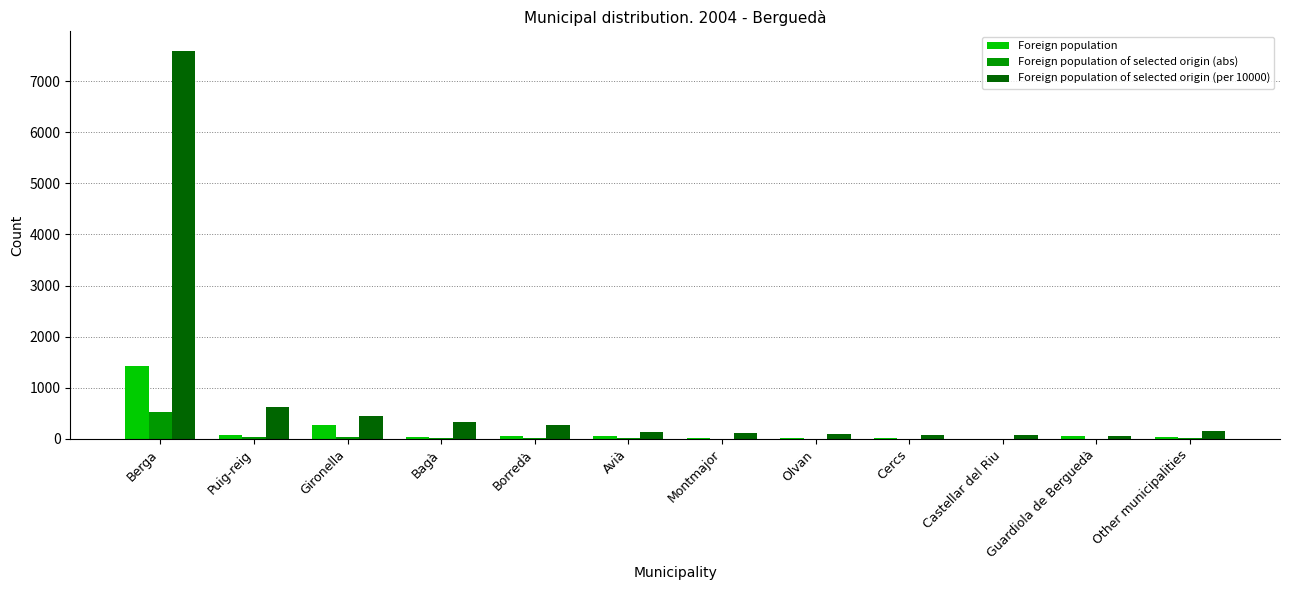

At which category is the sum across all series the highest?

Berga